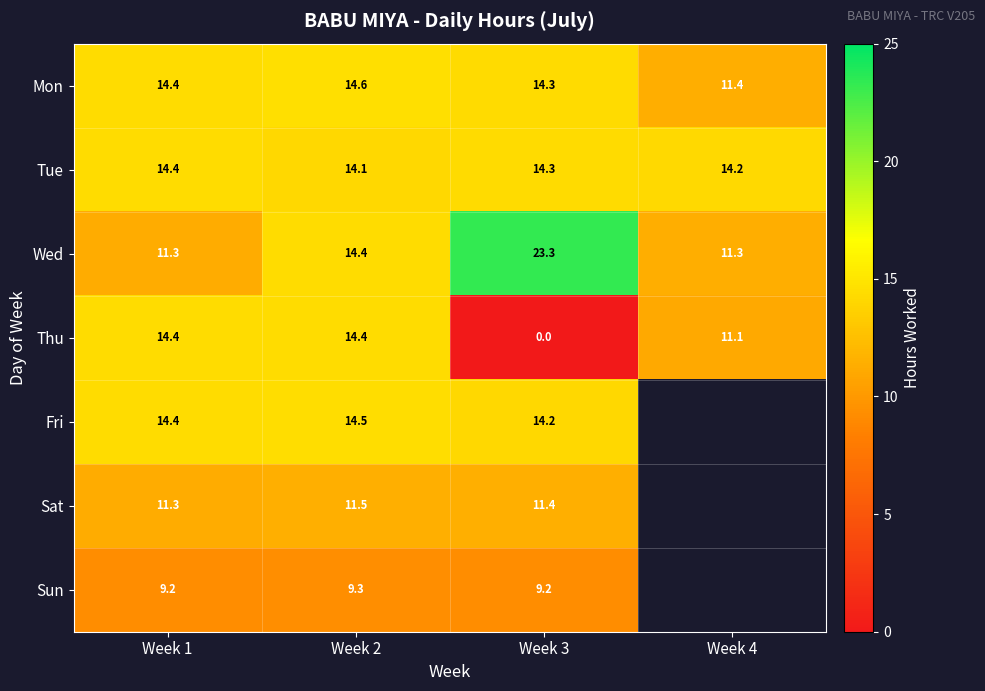

The value of Mon at Week 1 is 14.4. True or false?

True